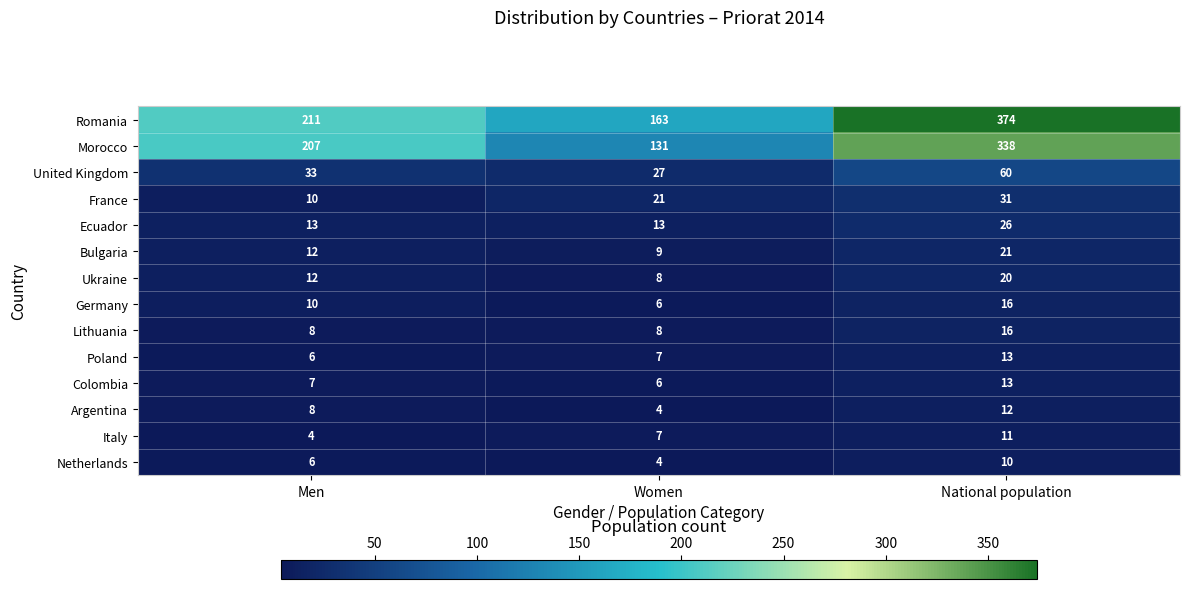

At which label is Morocco closest to 234?

Men